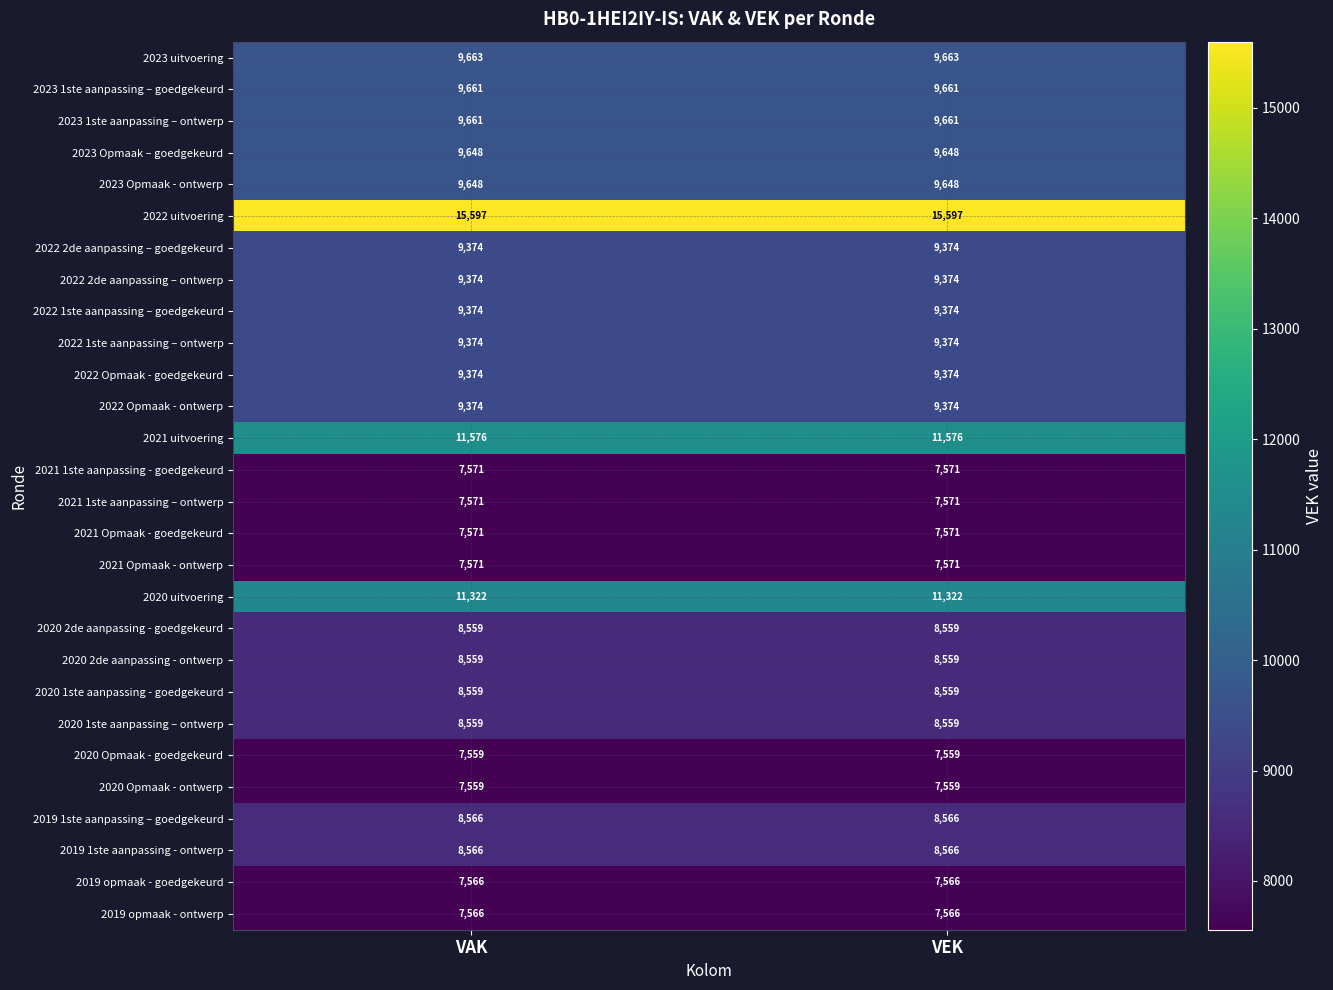

What is the greatest value displayed?

15597